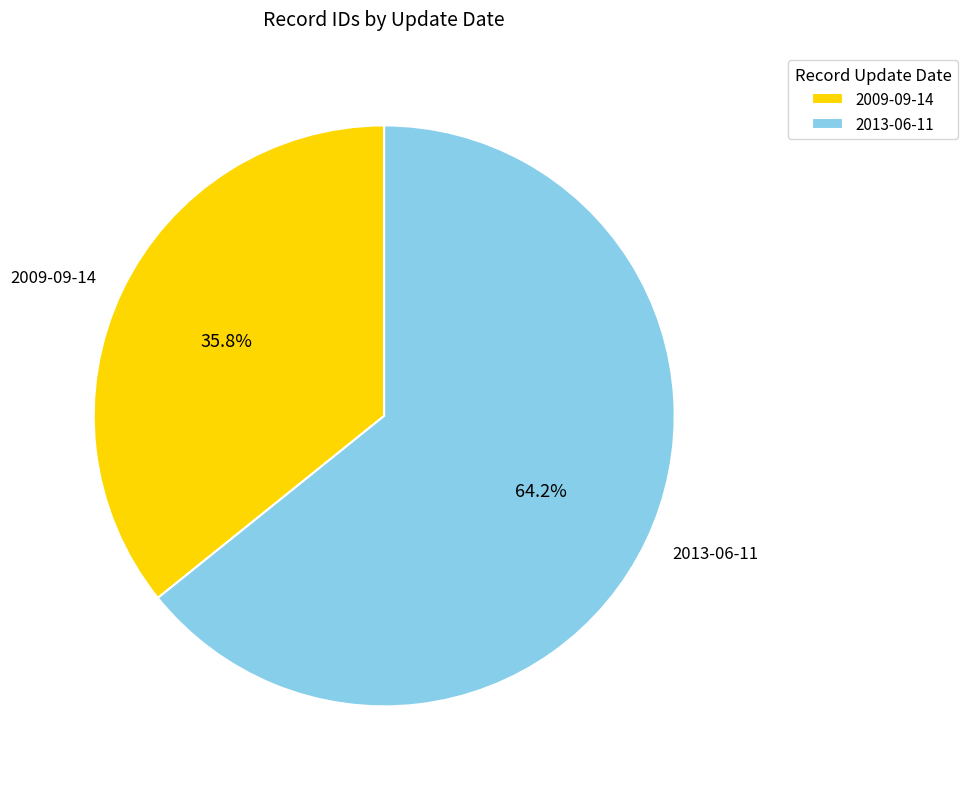

What is the total percentage of 2009-09-14 and 2013-06-11?

100.0%